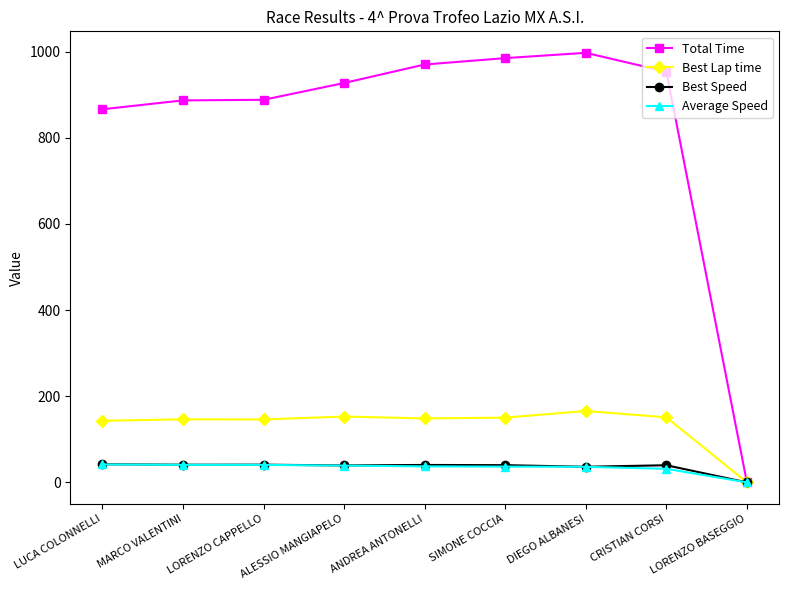

Is it true that Best Lap time equals 217.8 at LUCA COLONNELLI?

False